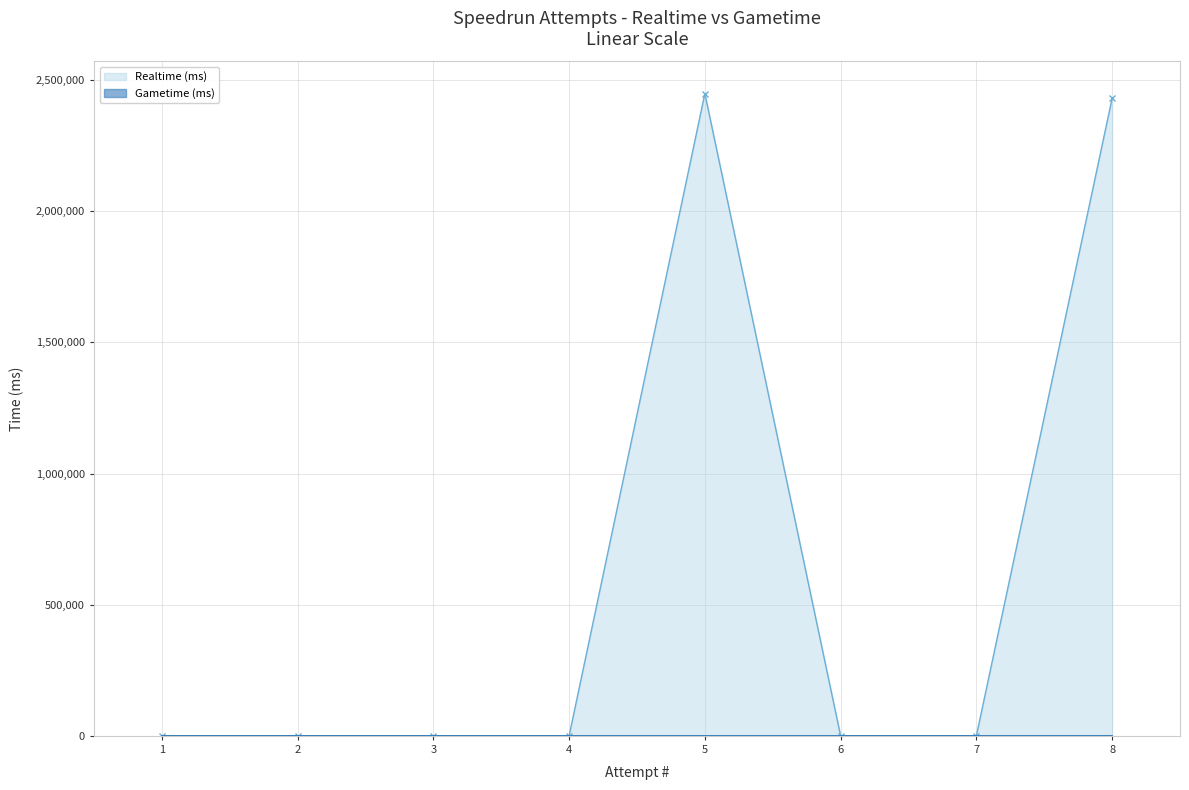

What is the maximum value for Realtime (ms)?

2448903